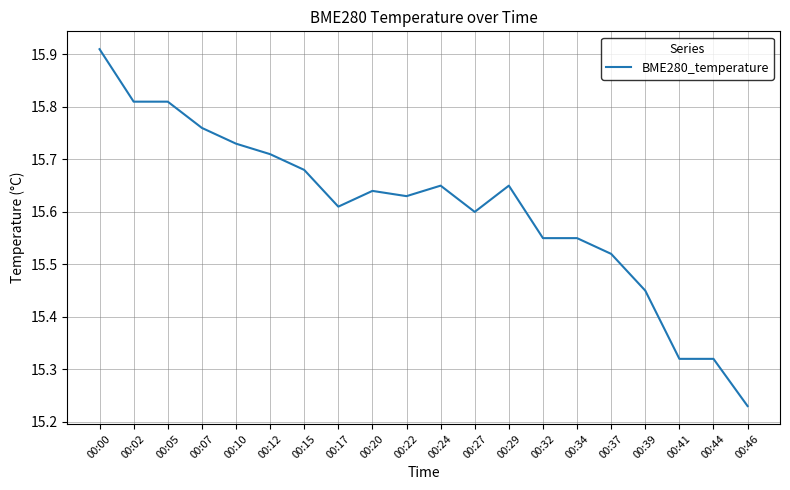

Where is the data nearest to the value 15?

00:46